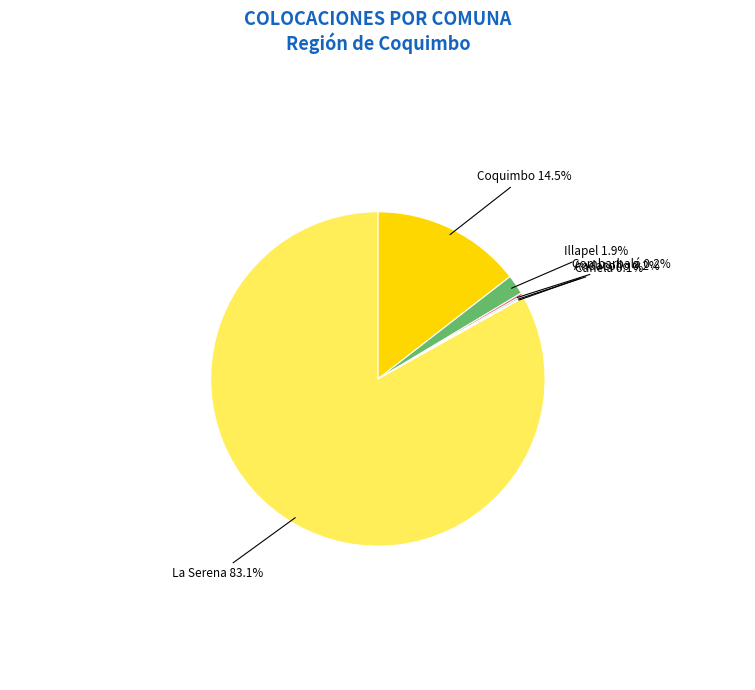

What is the majority slice?

La Serena